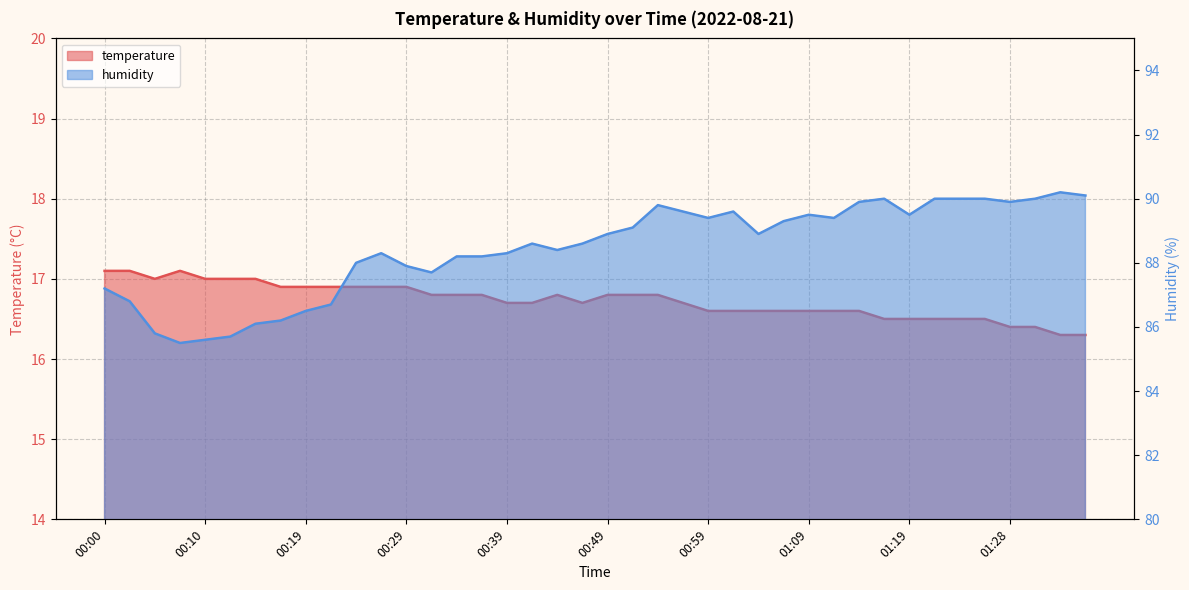

Count the number of categories in the chart.

40